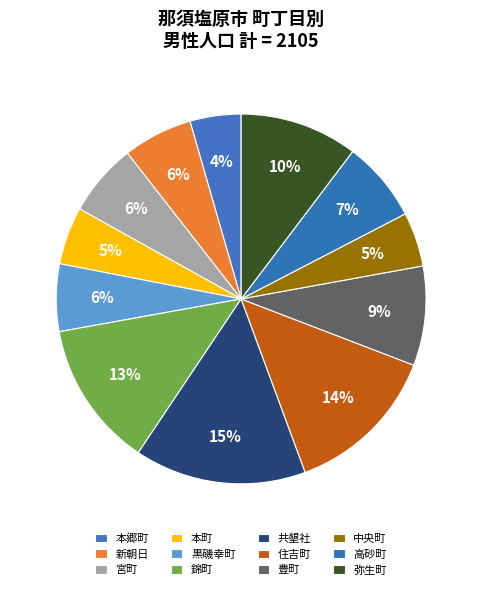

Count the number of slices in the pie.

12